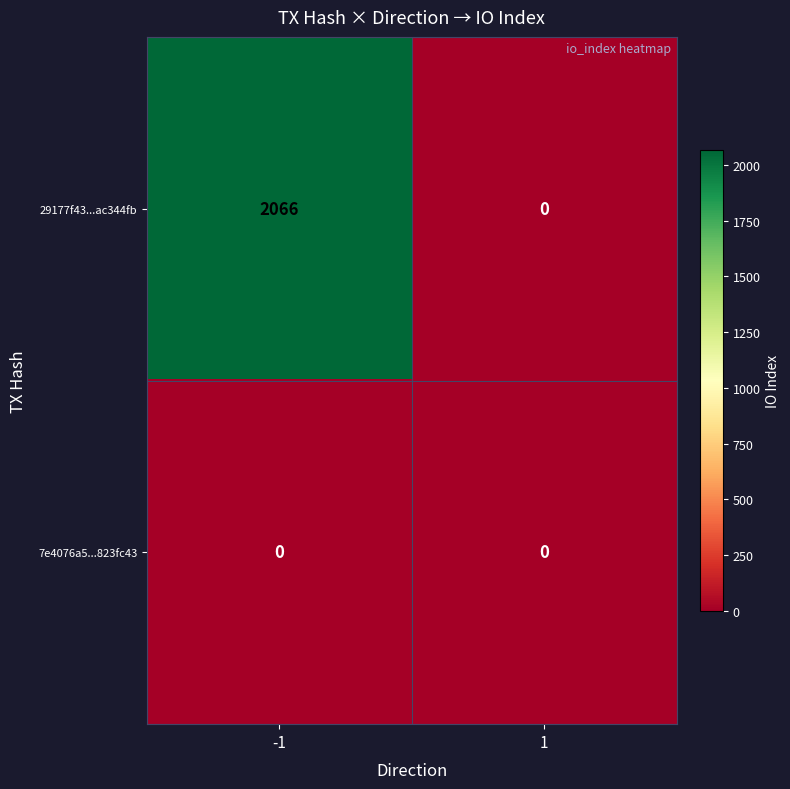

How many data points does each series have?

2